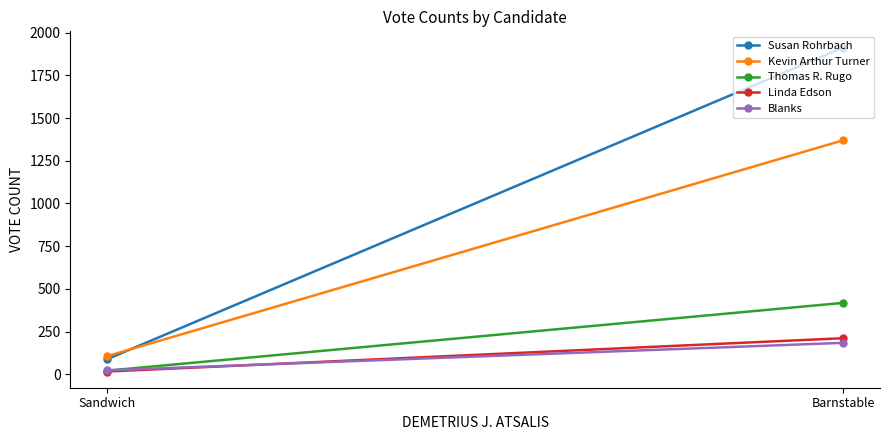

How many data points does each series have?

2